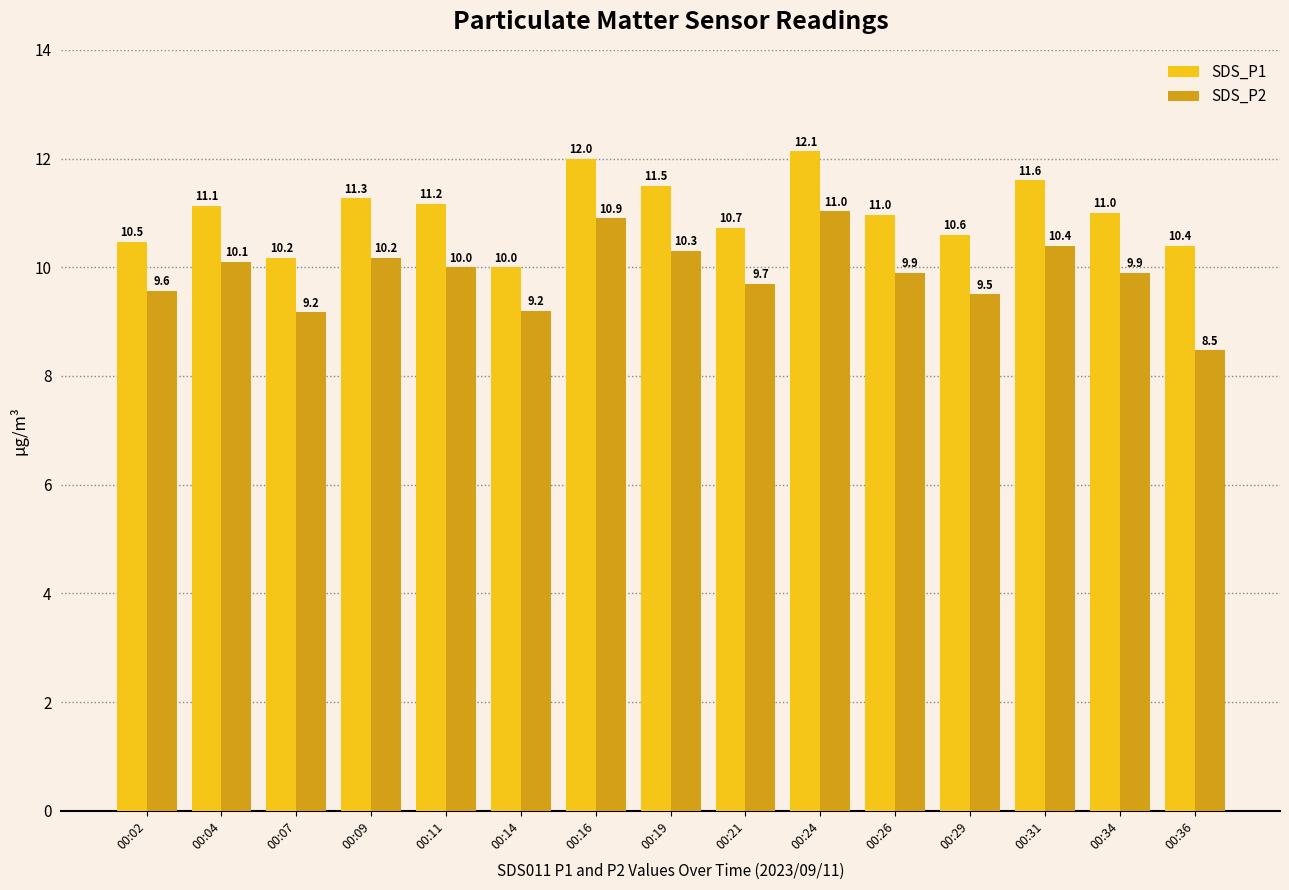

What is the minimum value for SDS_P2?

8.5